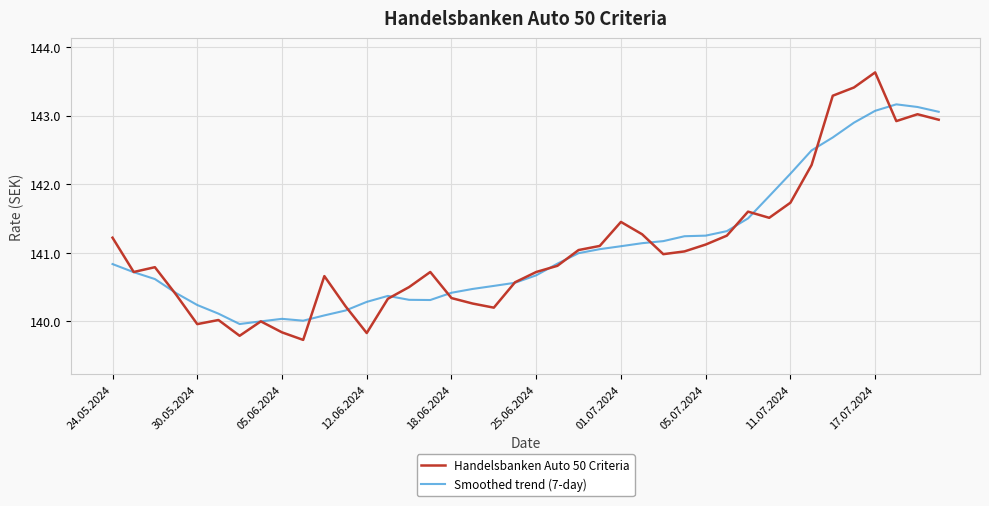

List the series in order of their peak value, highest first.

Handelsbanken Auto 50 Criteria, Smoothed trend (7-day)